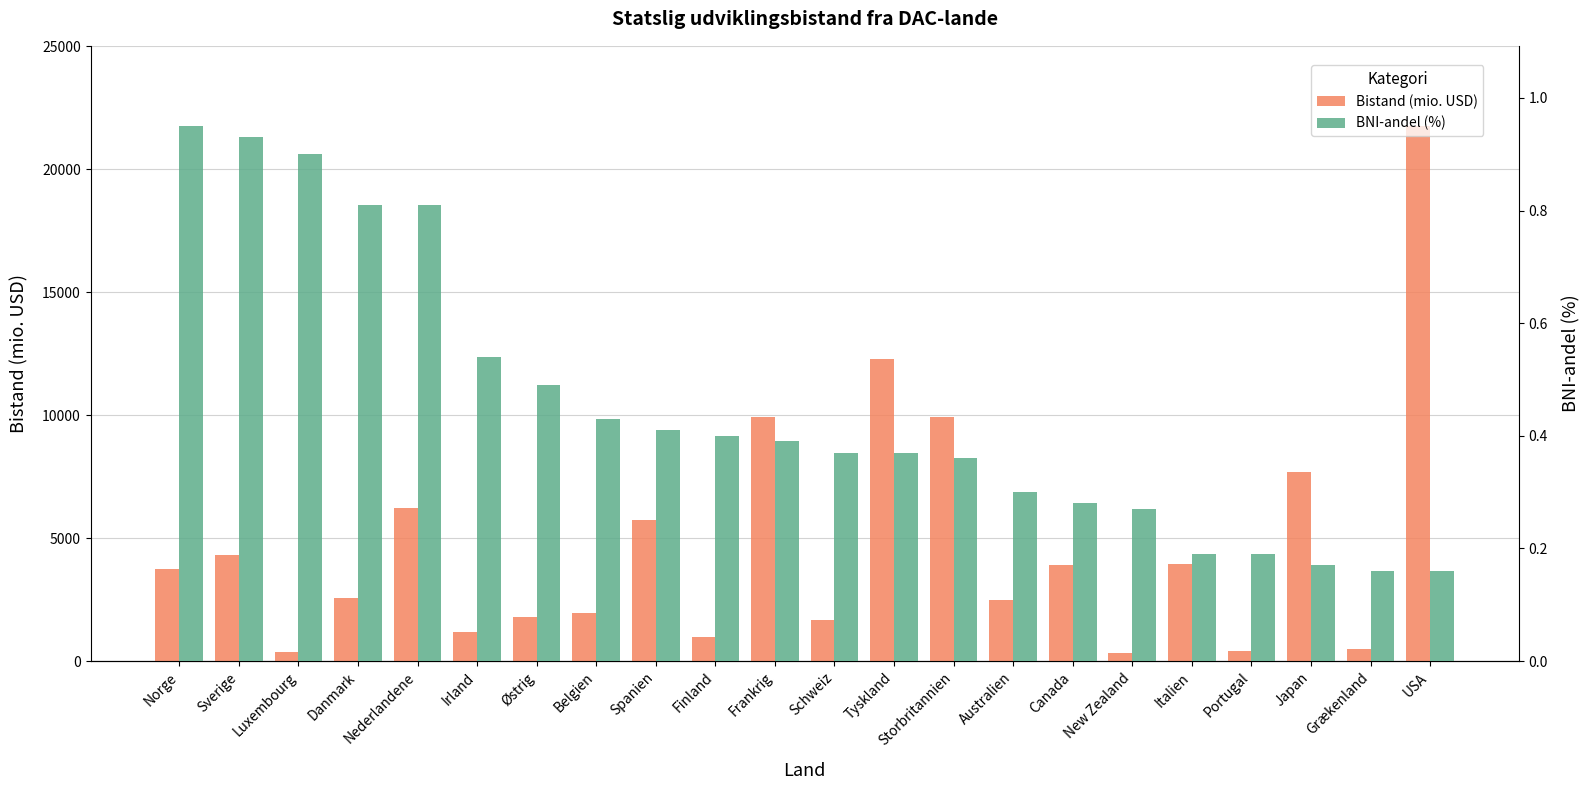

Reading left to right, list all the values displayed in this chart.

Bistand (mio. USD): 3727.0	4334.0	365.0	2563.0	6215.0	1190.0	1798.0	1953.0	5744.0	973.0	9940.0	1680.0	12267.0	9921.0	2471.0	3922.0	315.0	3929.0	403.0	7691.0	501.0	21753.0
BNI-andel (%): 0.9	0.9	0.9	0.8	0.8	0.5	0.5	0.4	0.4	0.4	0.4	0.4	0.4	0.4	0.3	0.3	0.3	0.2	0.2	0.2	0.2	0.2